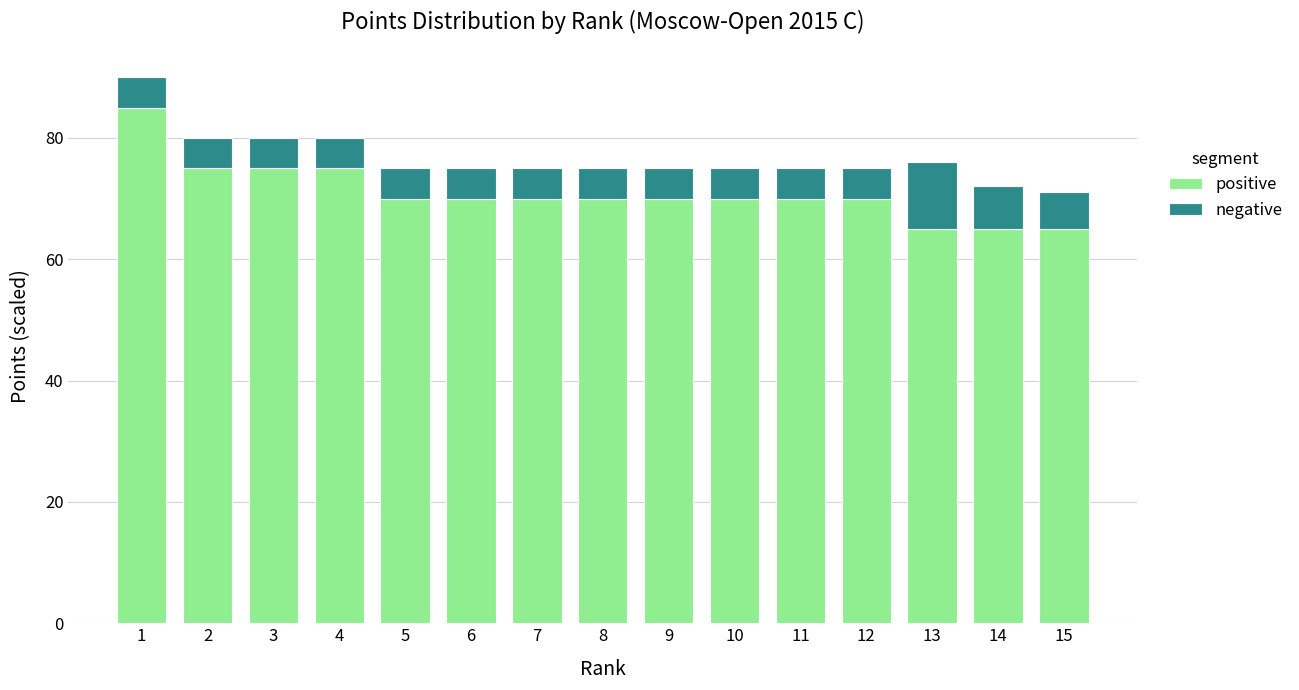

What is the total value across all series at 3?

80